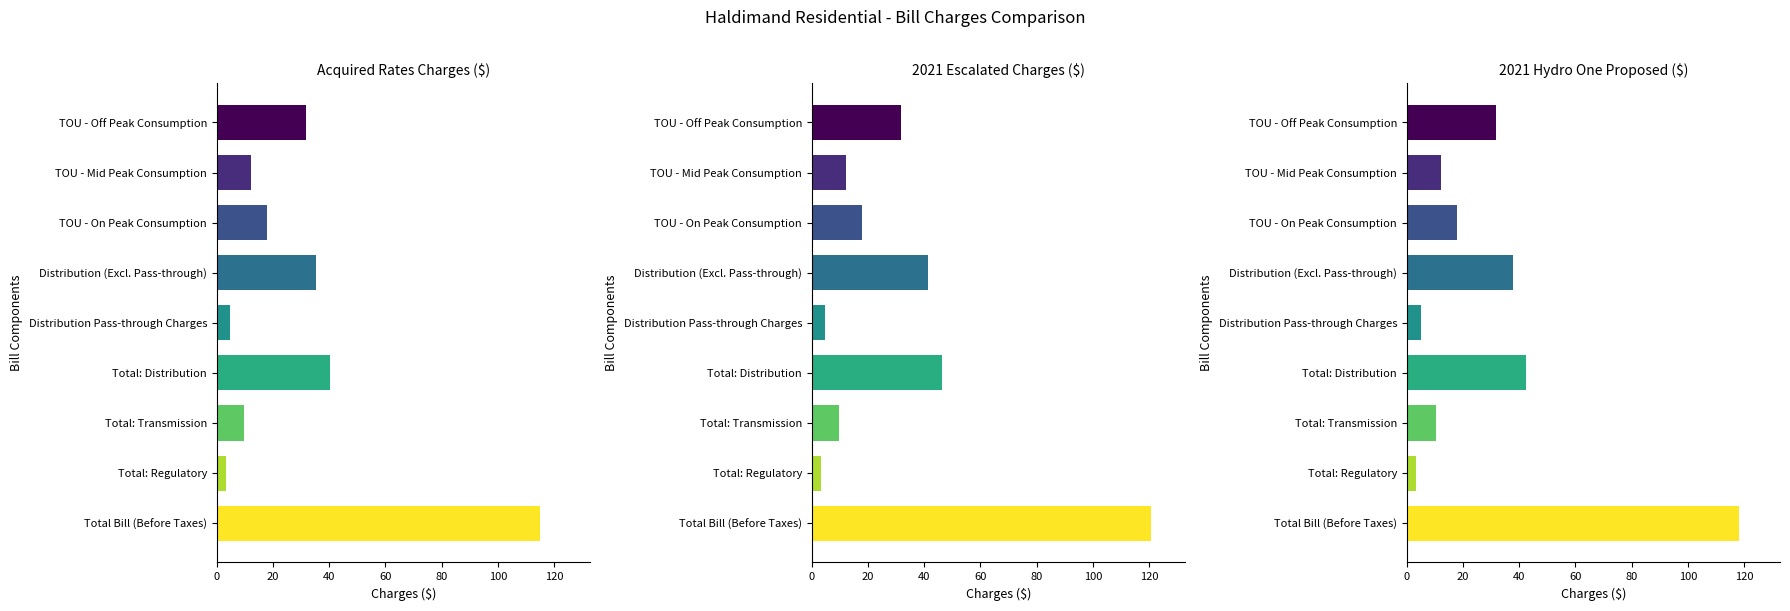

What is the difference between the second highest and minimum values in the Acquired Rates Charges ($) series?

36.9